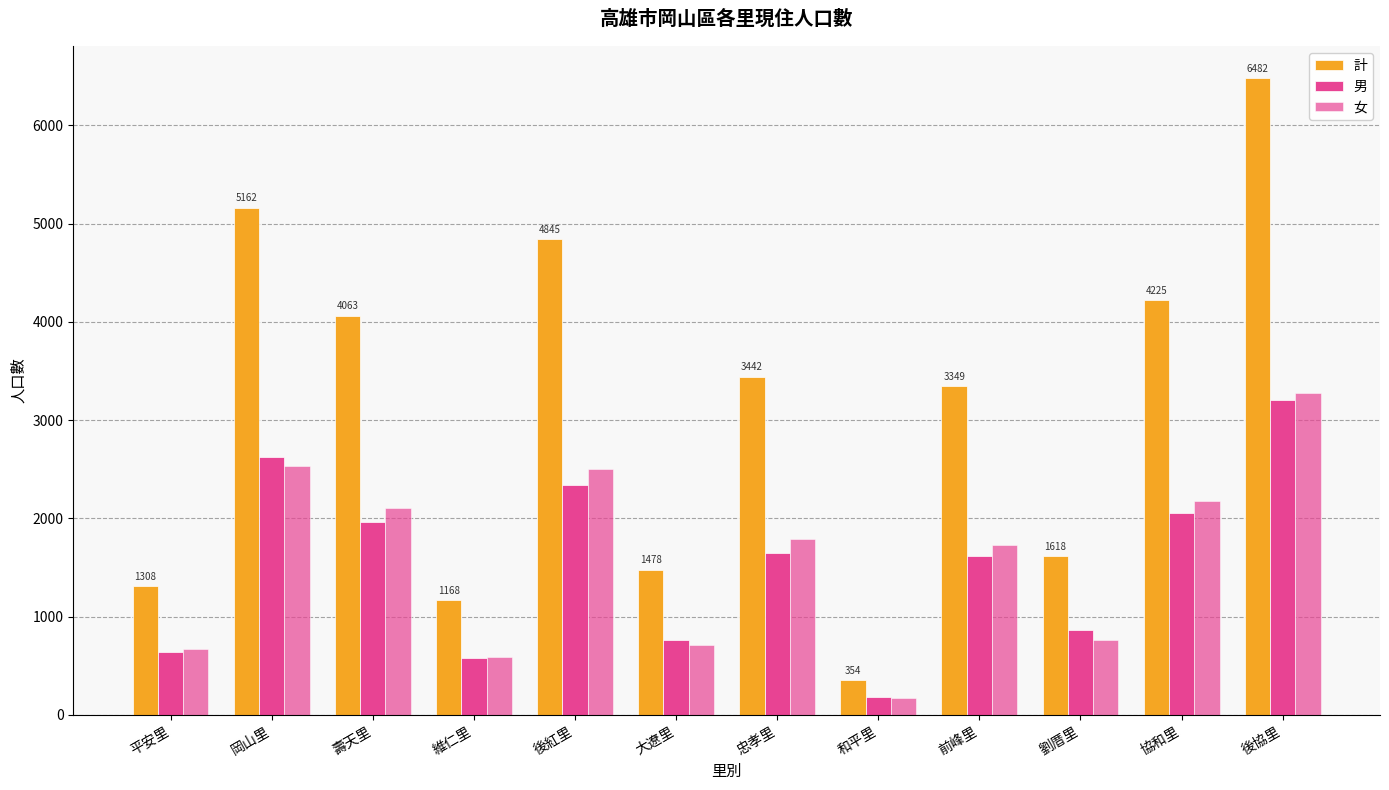

Which has a higher value, 後紅里 or 和平里?

後紅里